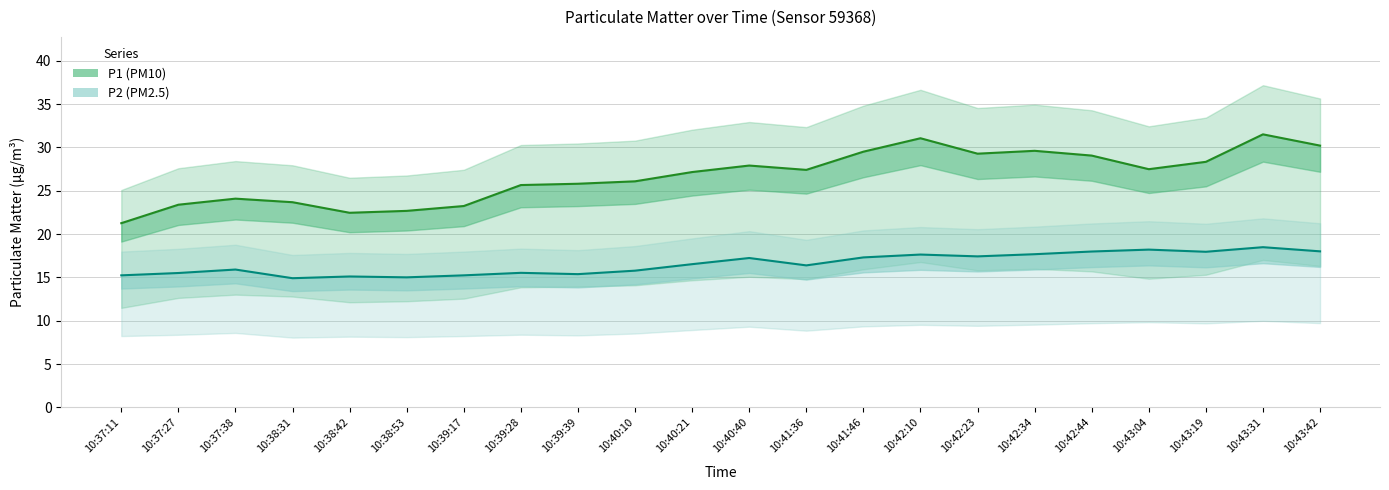

True or false: P1 and P2 cross at least once.

False